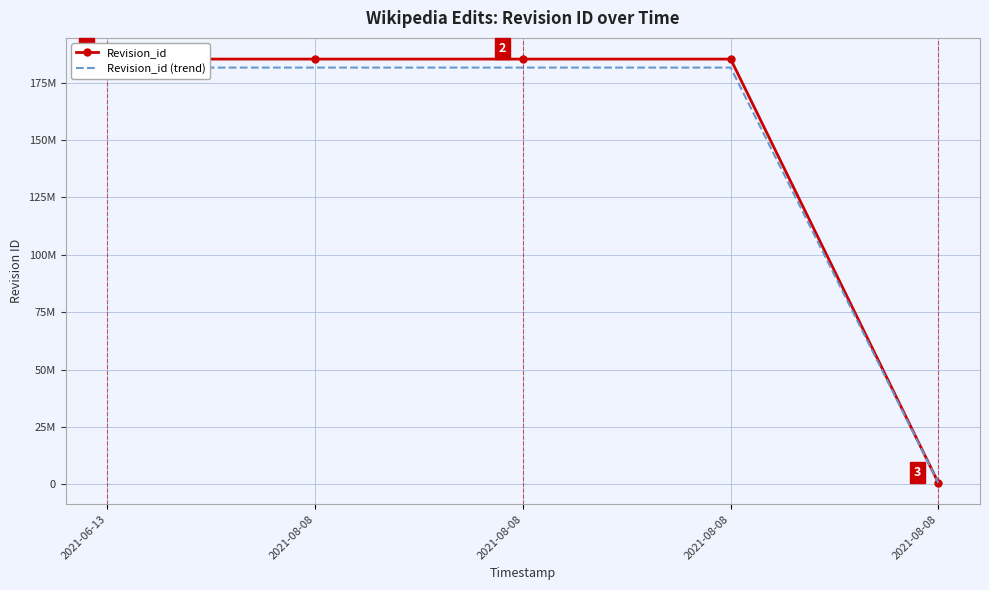

At which label does Revision_id reach its peak?

2021-08-08